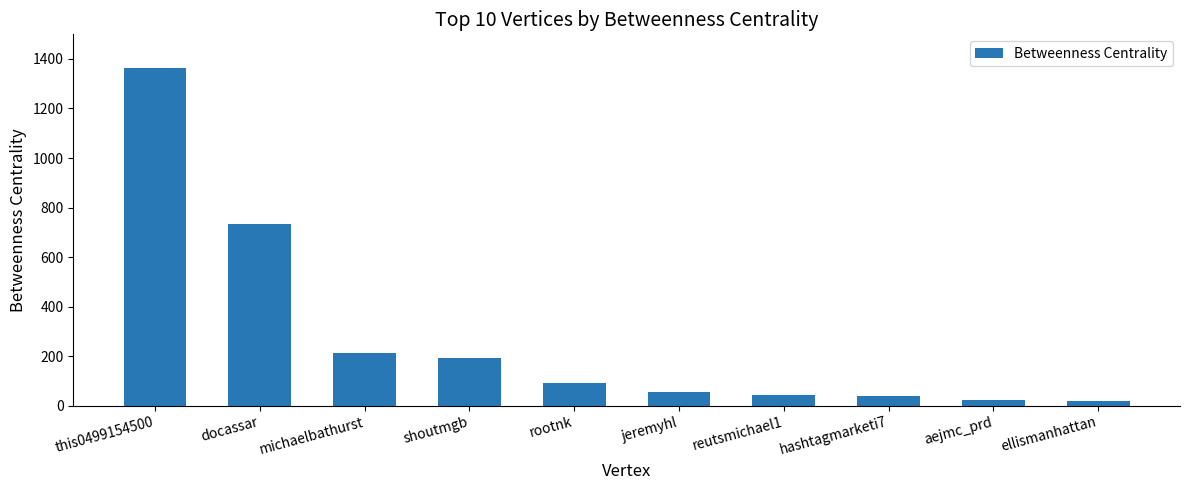

What is the difference between the maximum and second lowest values?

1341.7